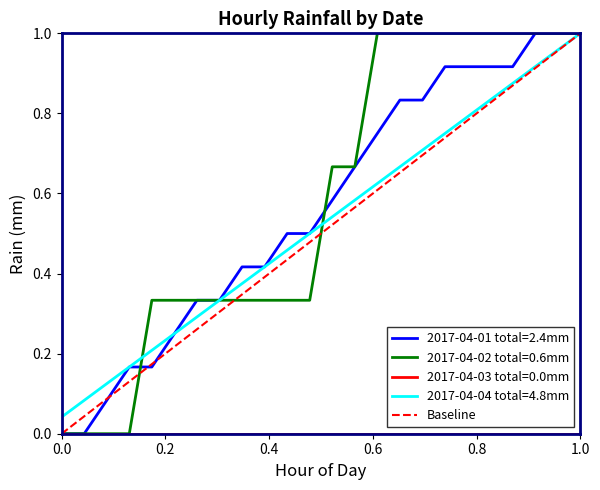

Reading left to right, list all the values displayed in this chart.

0	1